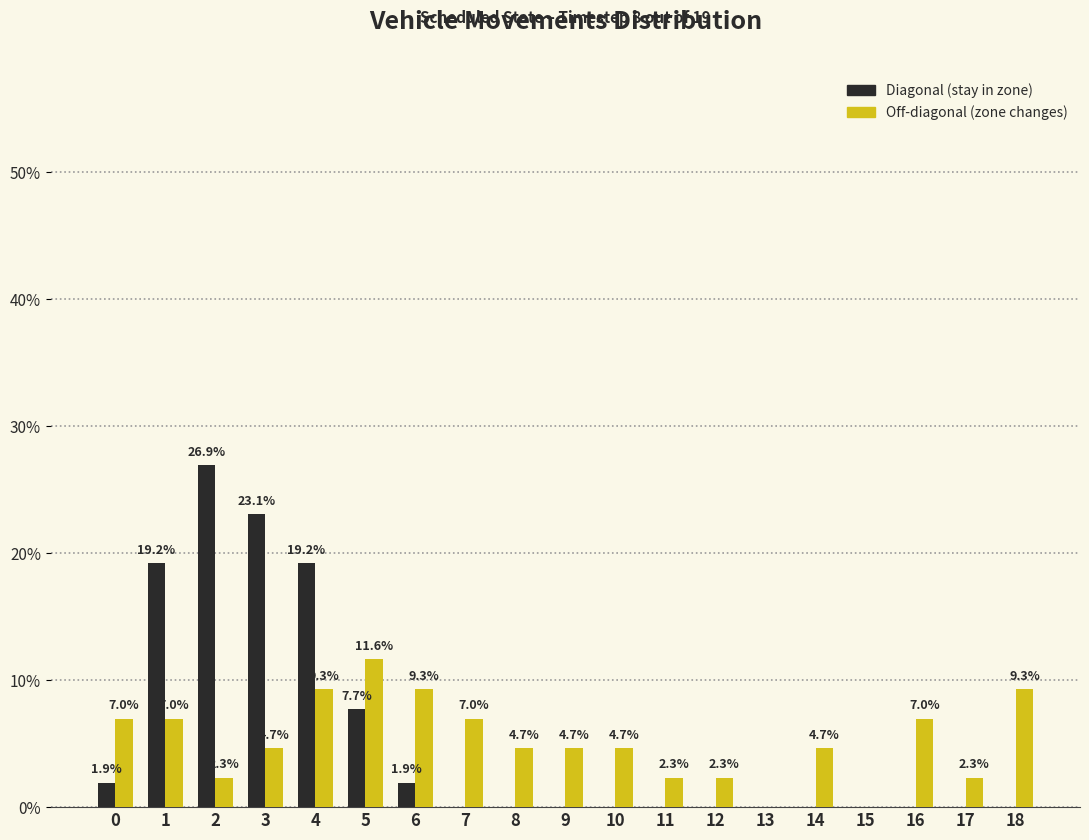

What is the greatest value displayed?

26.9